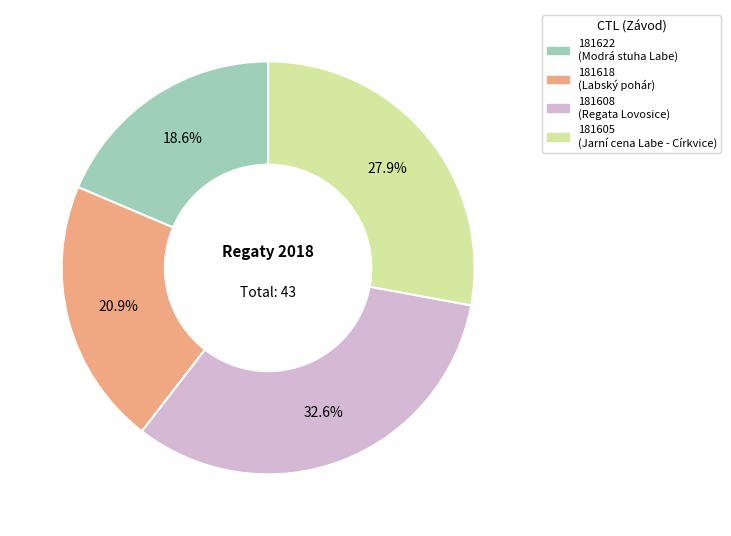

Does 181622 represent more than half of the total?

No